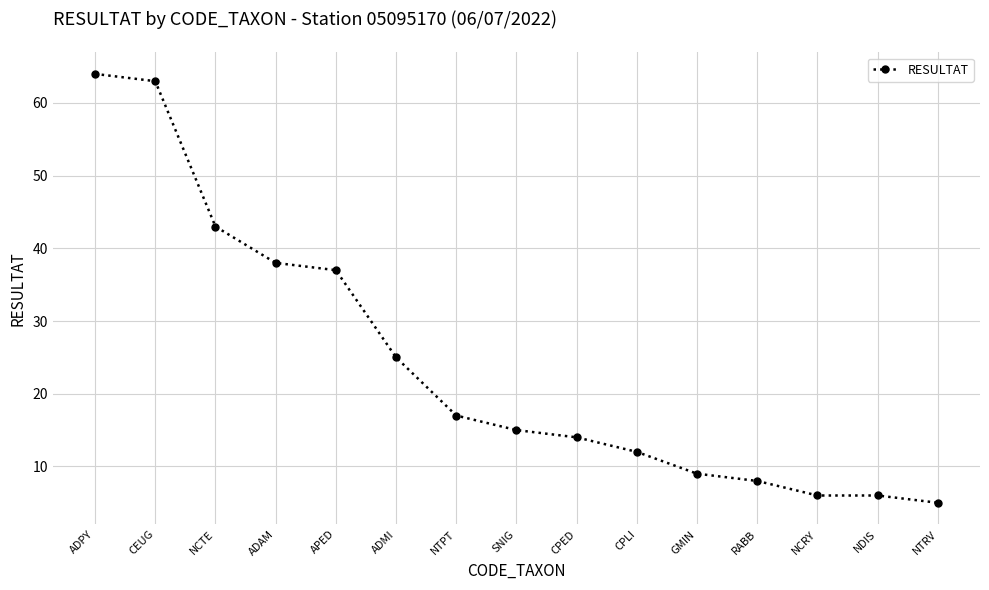

What is the maximum value shown in the chart?

64